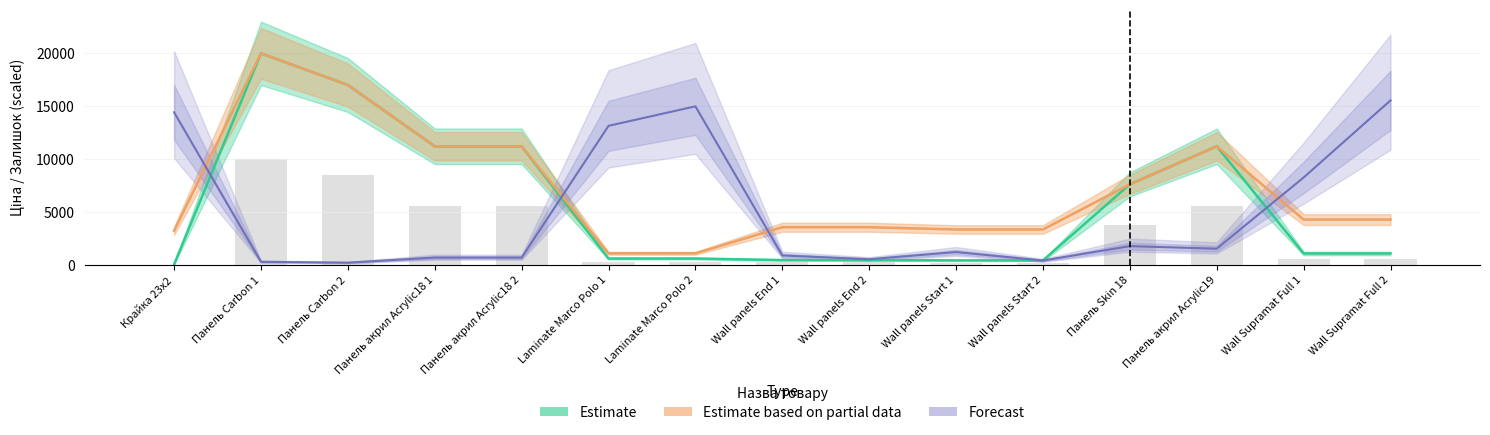

What is the total value across all series at Laminate Marco Polo 1?

14791.6